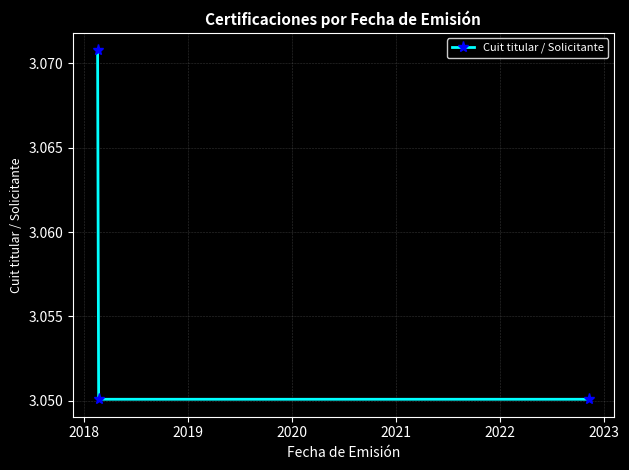

Count the values in the range 3 to 4.

3